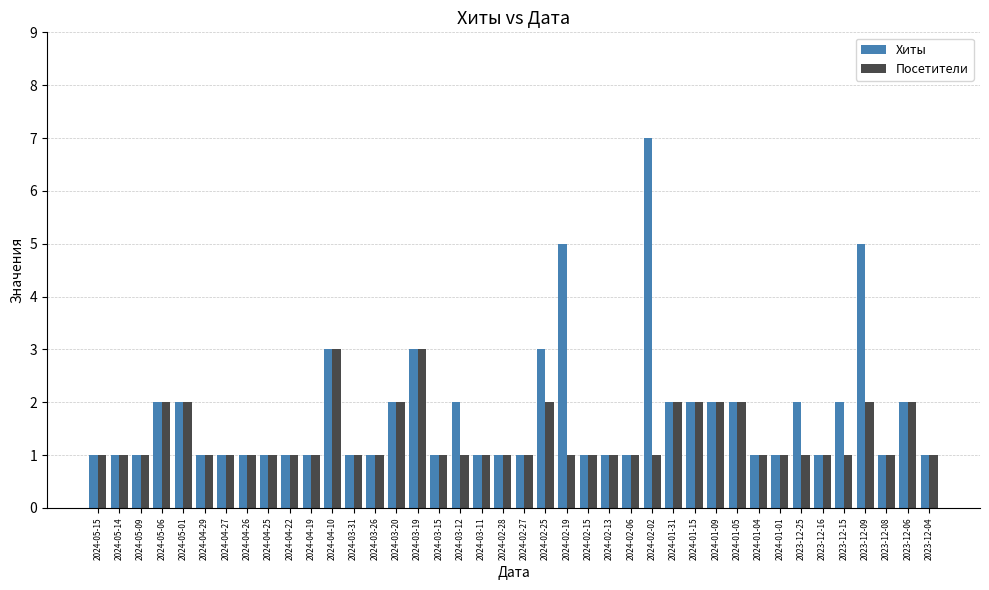

Which series has the largest range (max minus min)?

Хиты